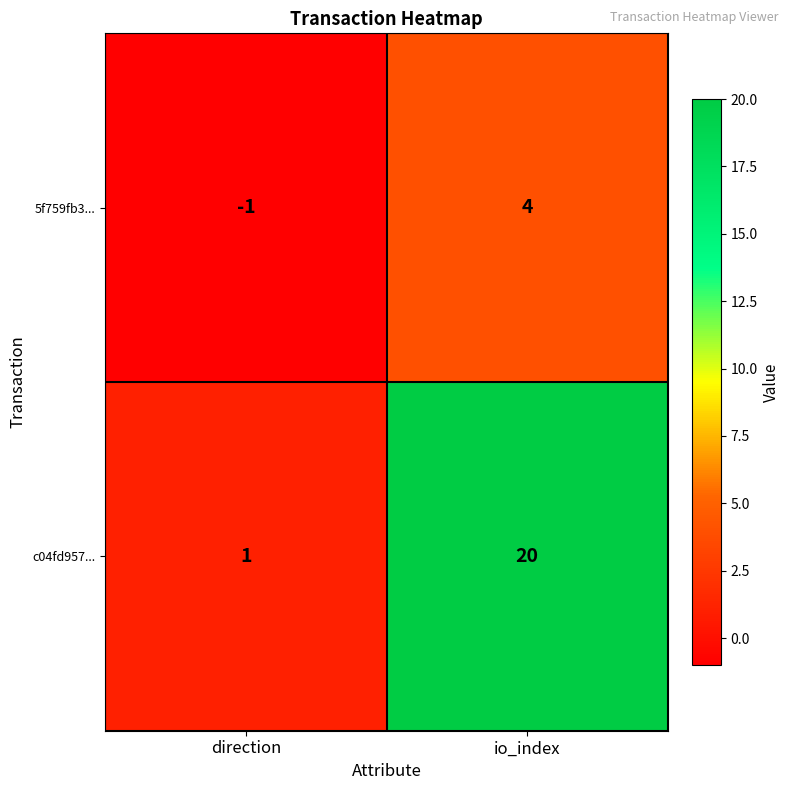

Is the value of c04fd957... at direction greater than the value of 5f759fb3... at io_index?

No